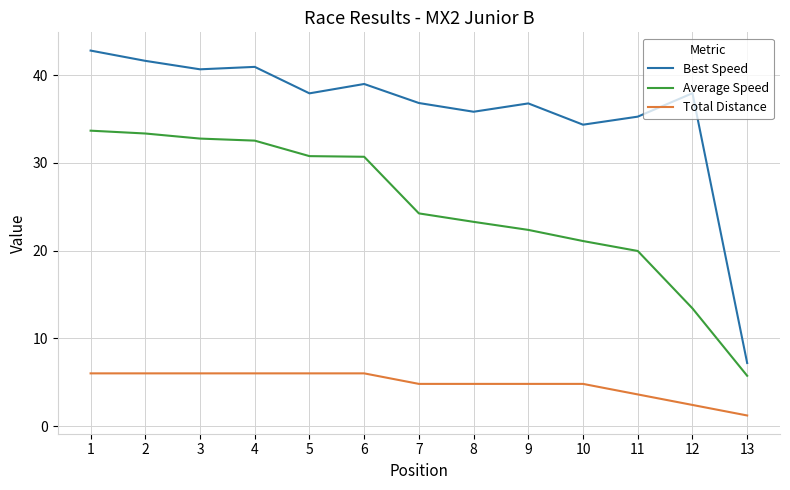

True or false: Best Speed has a value of 26.0 at 4.

False